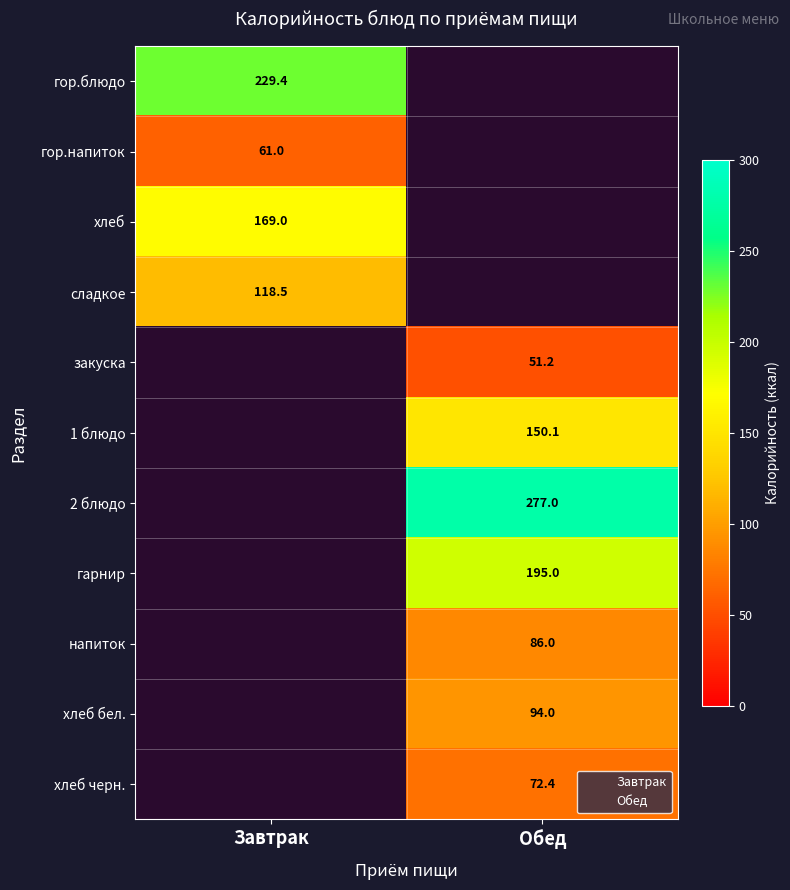

The напиток series shows 86.0 at Обед. True or false?

True